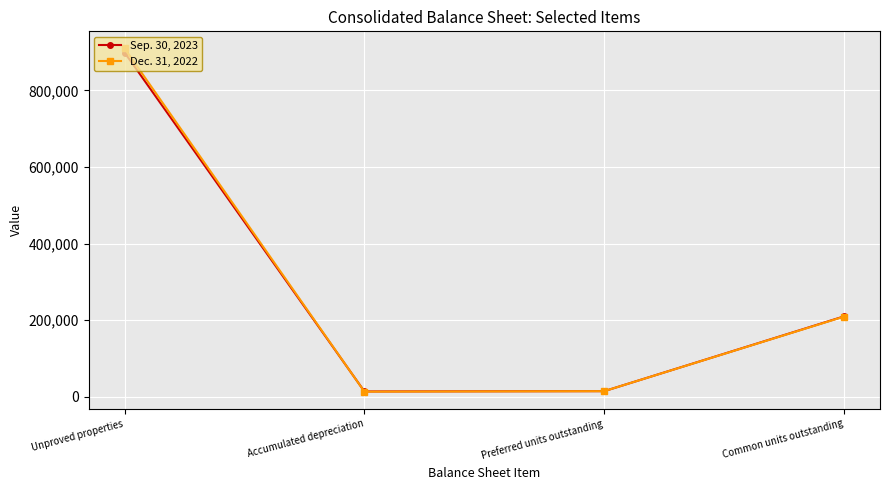

Is this an area chart (filled region under the line)?

No